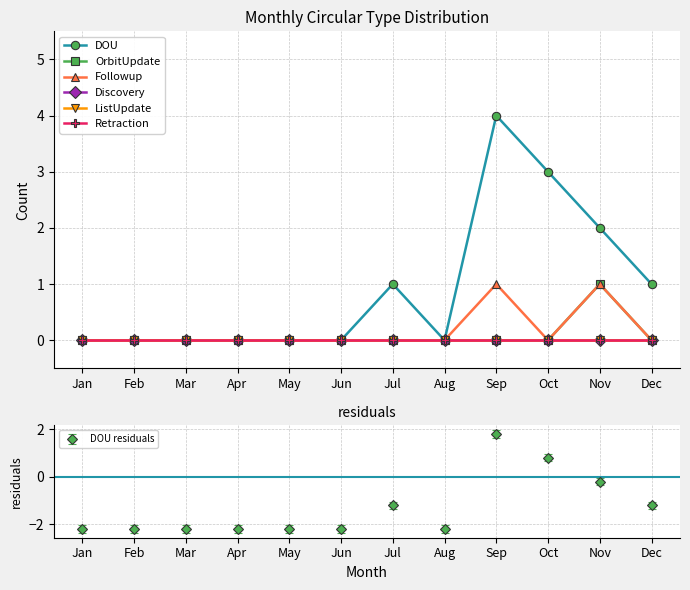

True or false: DOU and ListUpdate cross at least once.

False